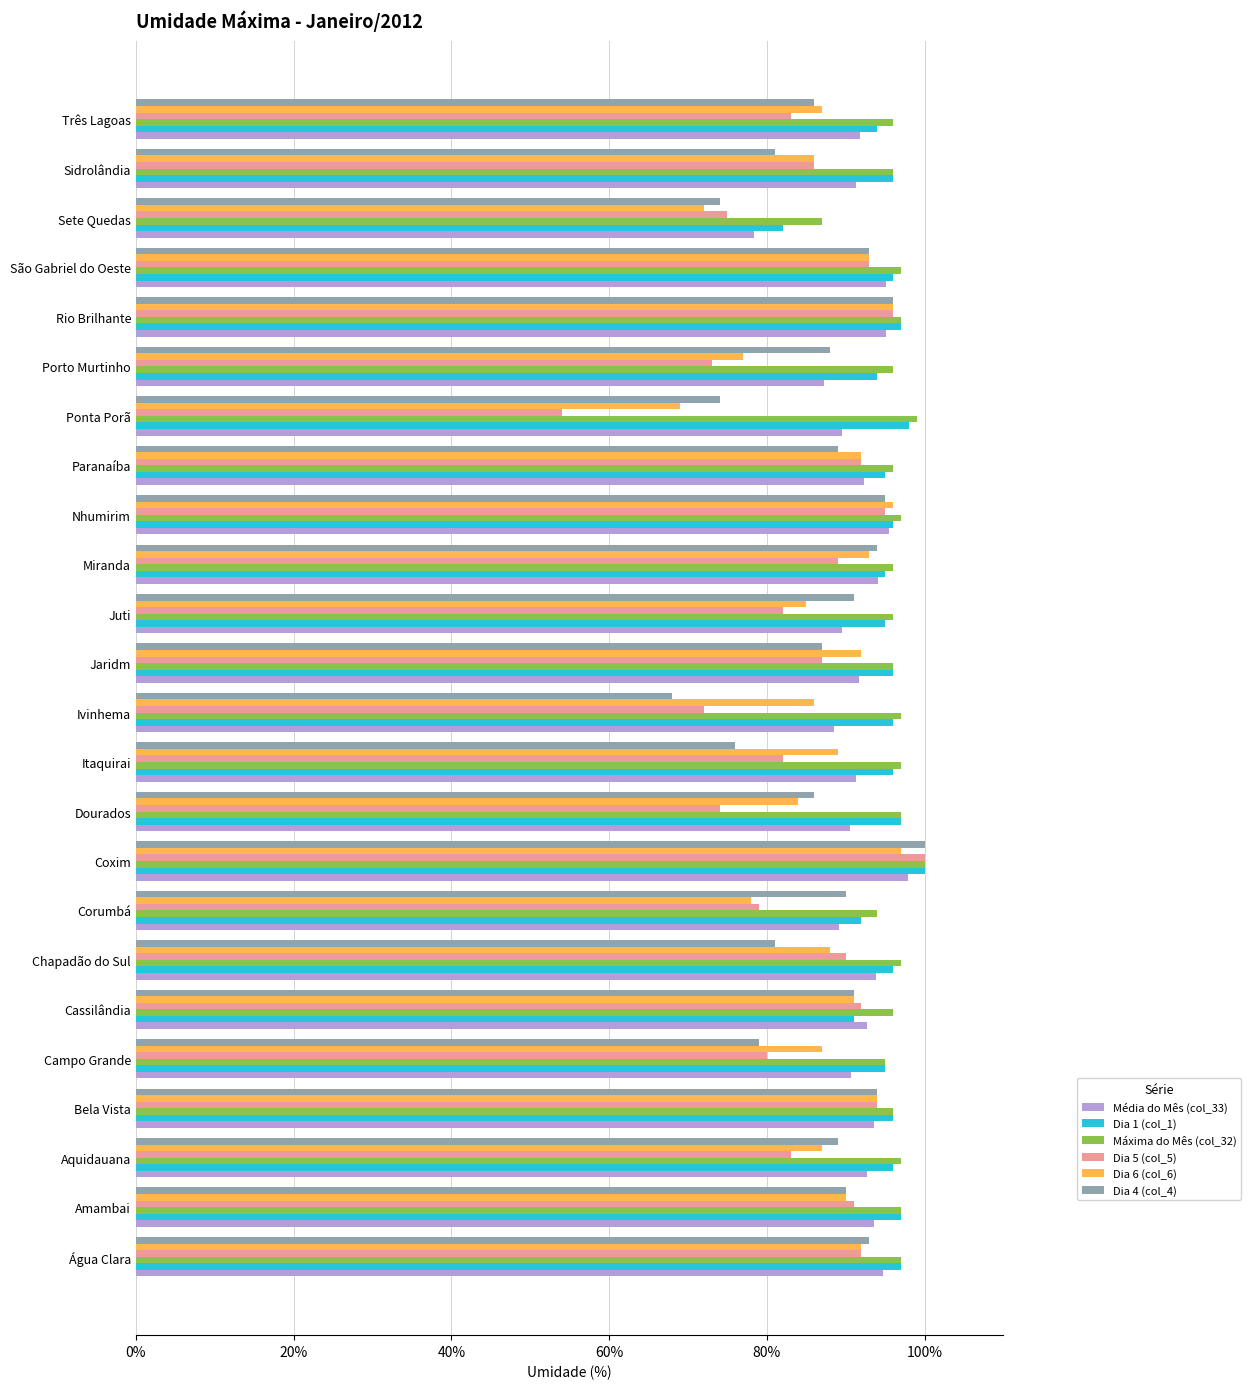

How many distinct data groups are displayed?

6